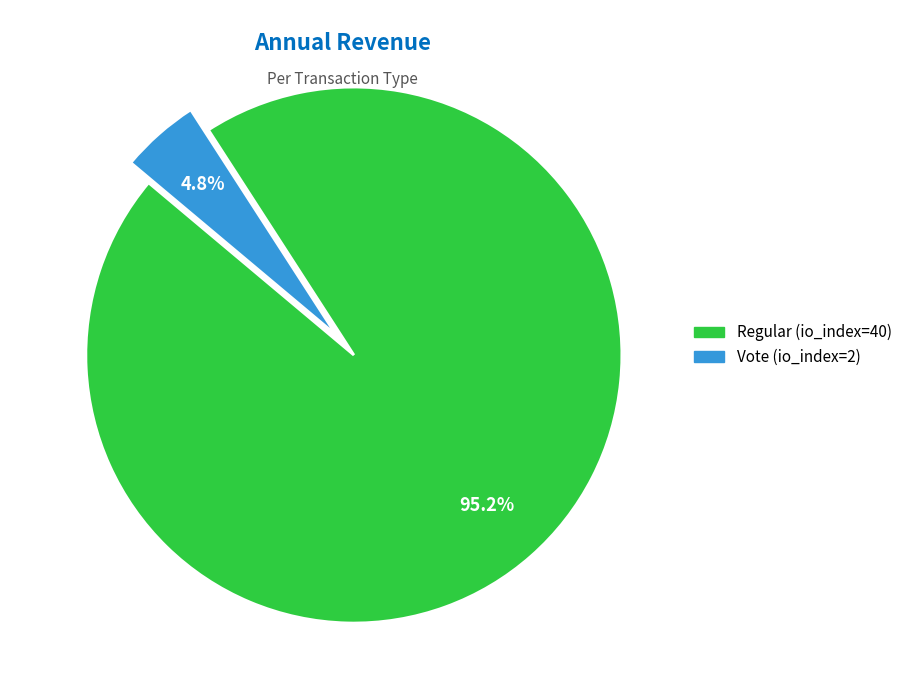

What percentage is the Vote (io_index=2) slice, to the nearest percent?

5%